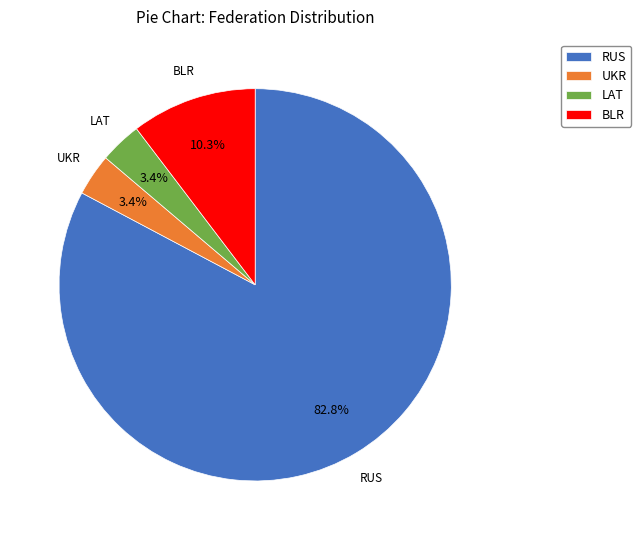

True or false: BLR accounts for 10% of the total.

True